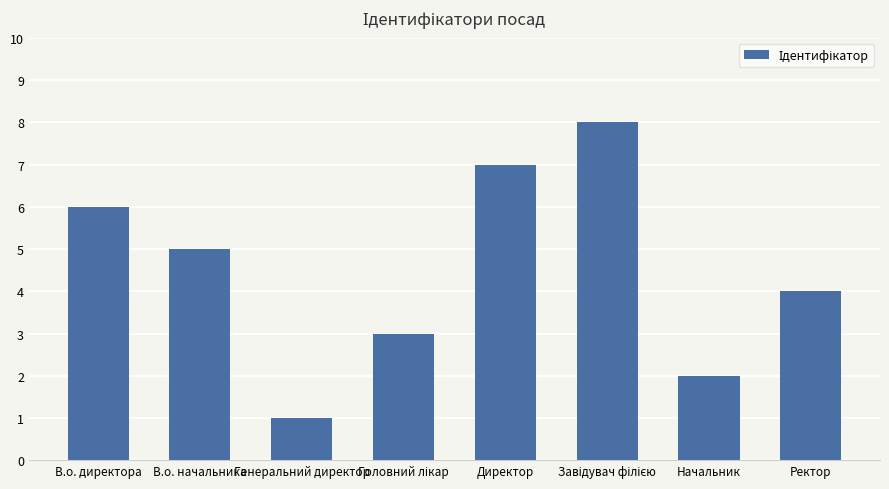

What is the label of the 7th bar from the left?

Начальник